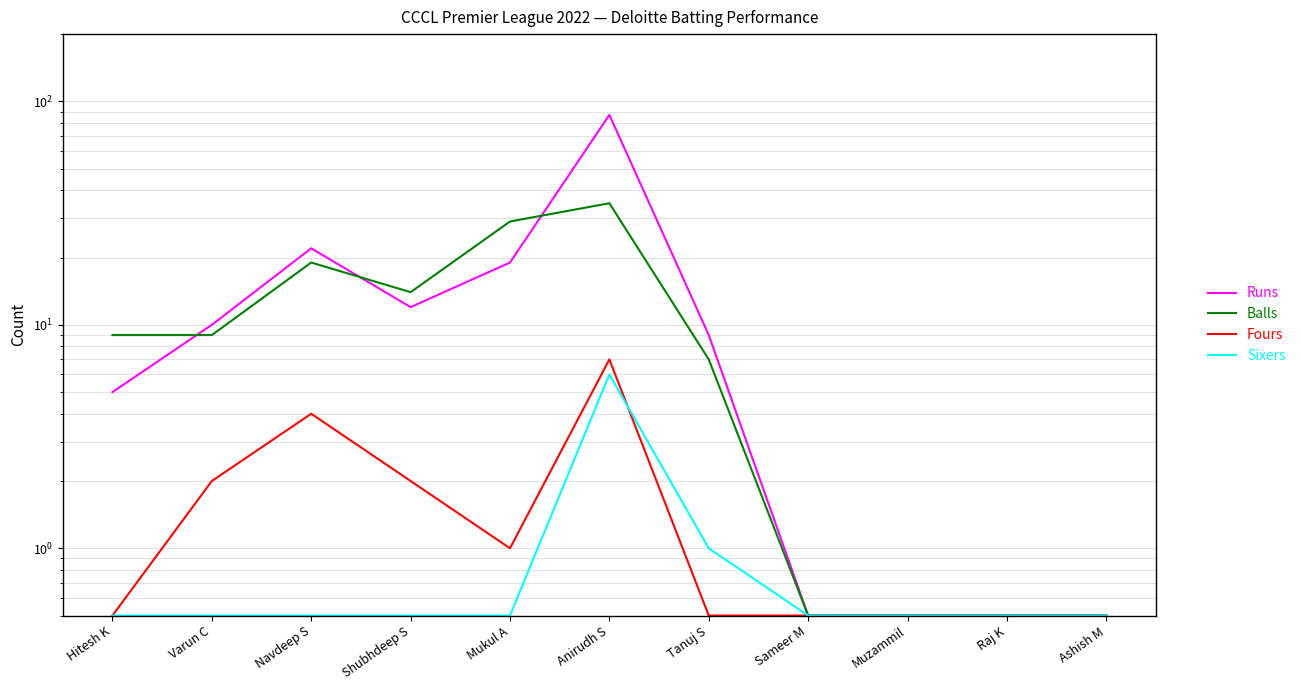

How many interior local valleys does the Balls series have?

1